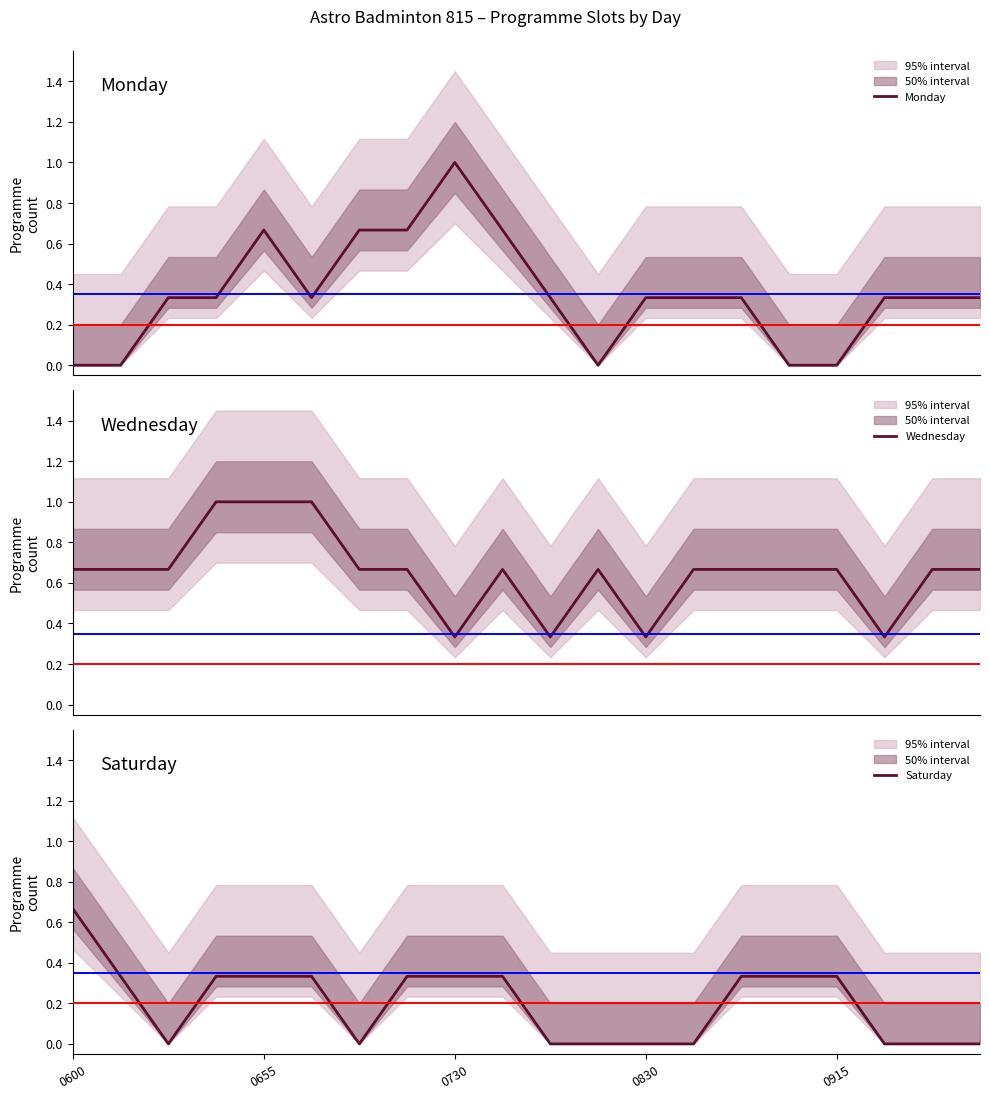

Where is Monday nearest to the value 0?

0600